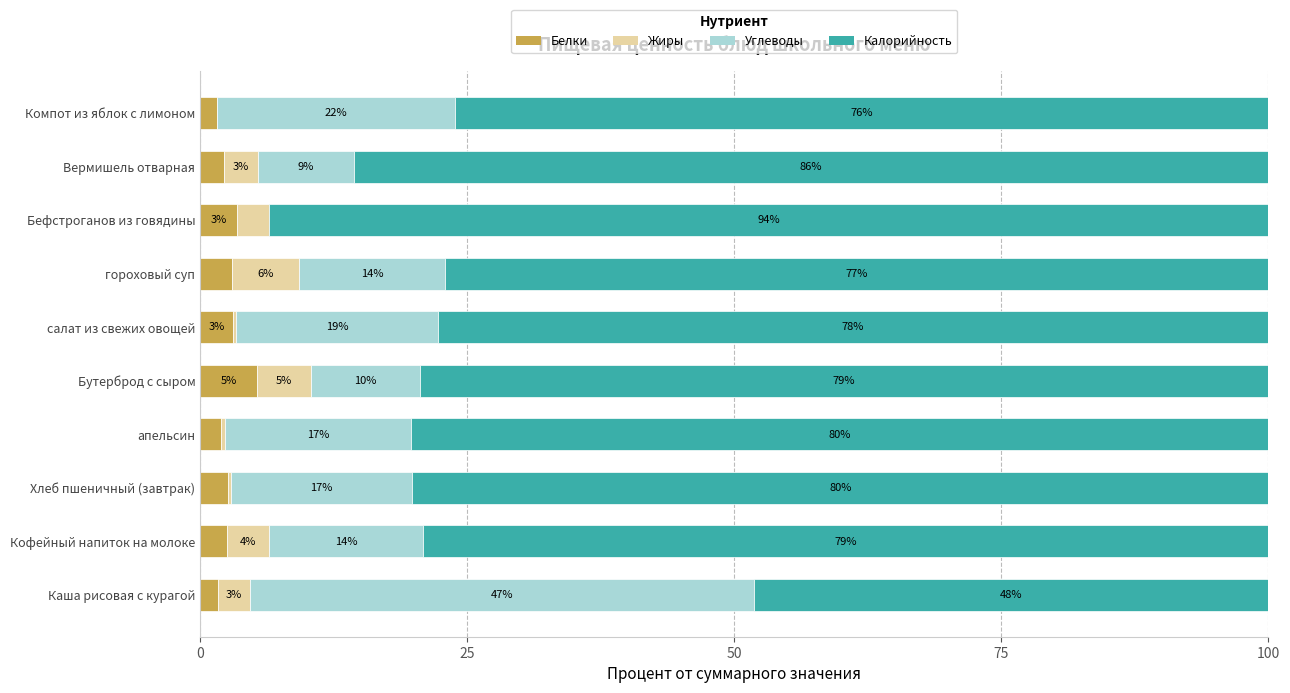

What value does the Белки series have at Хлеб пшеничный (завтрак)?

2.6